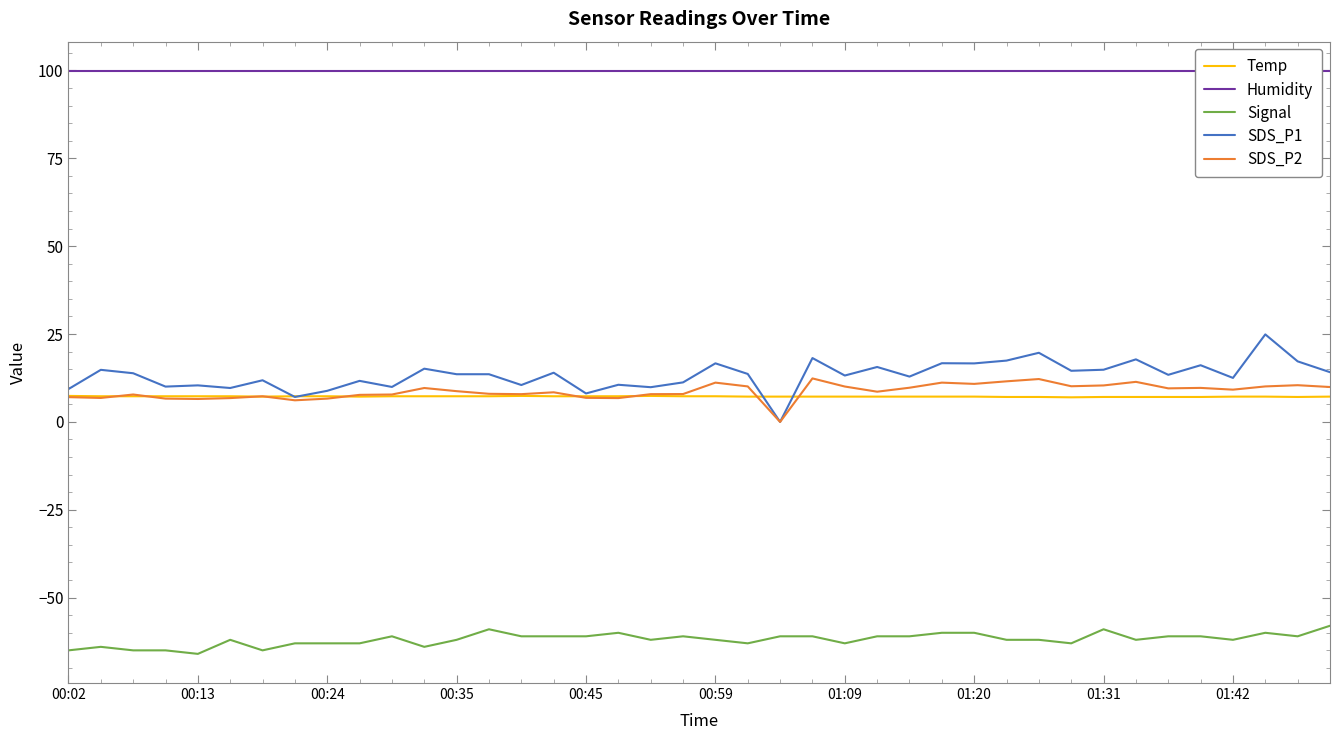

How many interior local valleys does the SDS_P1 series have?

14